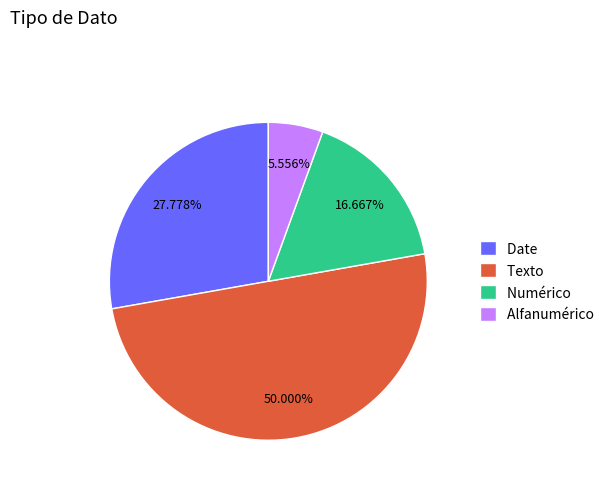

To the nearest percent, what is the average slice percentage?

25%